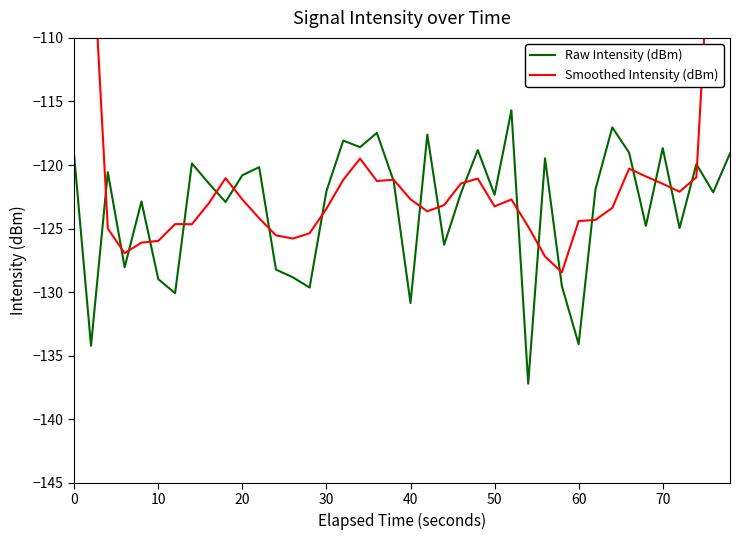

Is the value of Smoothed Intensity (dBm) at 60 greater than the value of Raw Intensity (dBm) at 20?

No